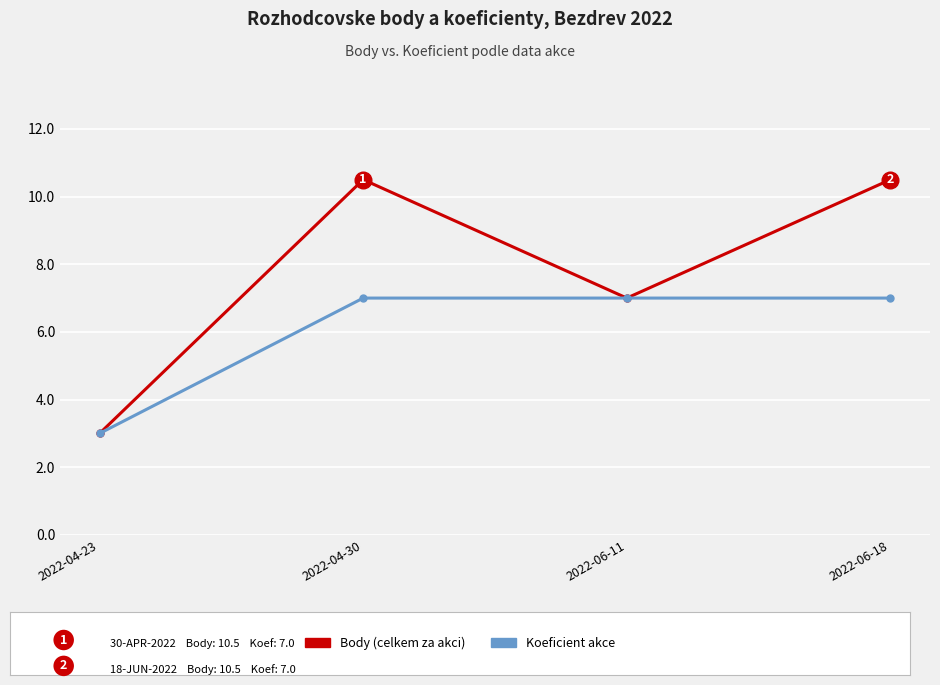

What position from the left is 2022-04-23?

1